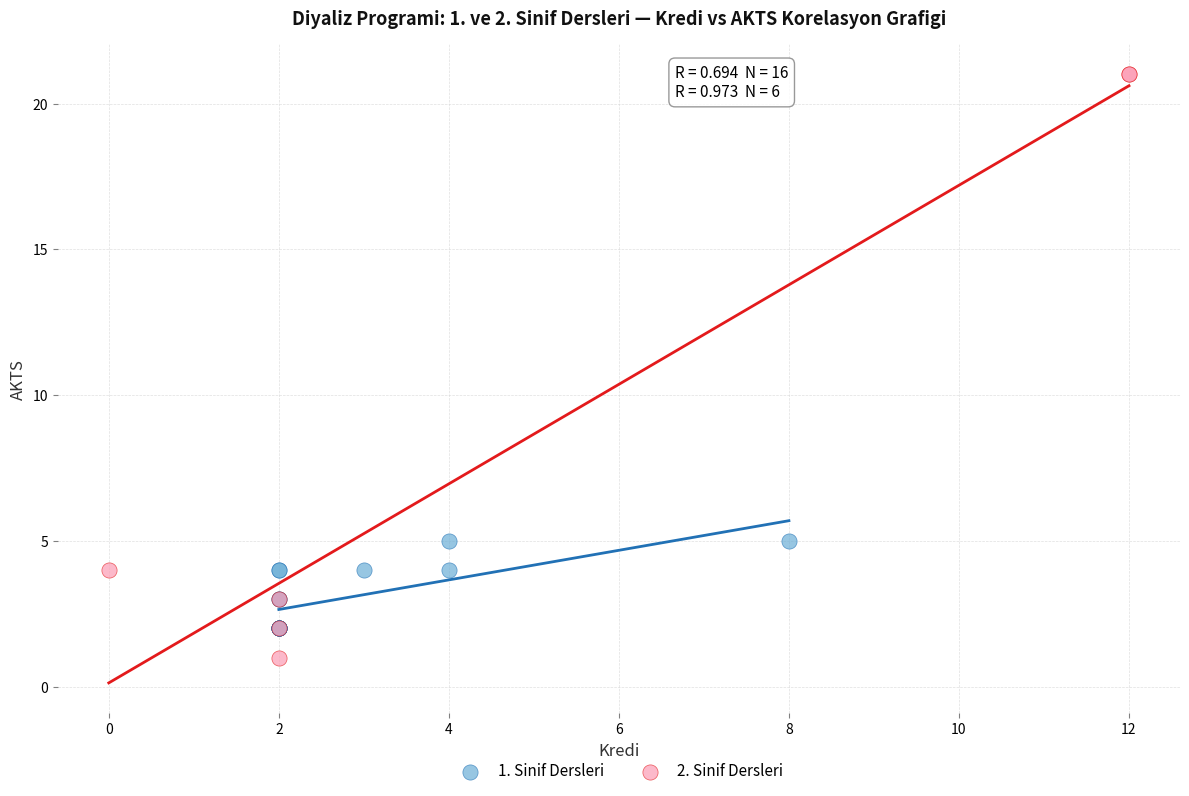

Which series has the widest spread of Y values?

2. Sinif Dersleri